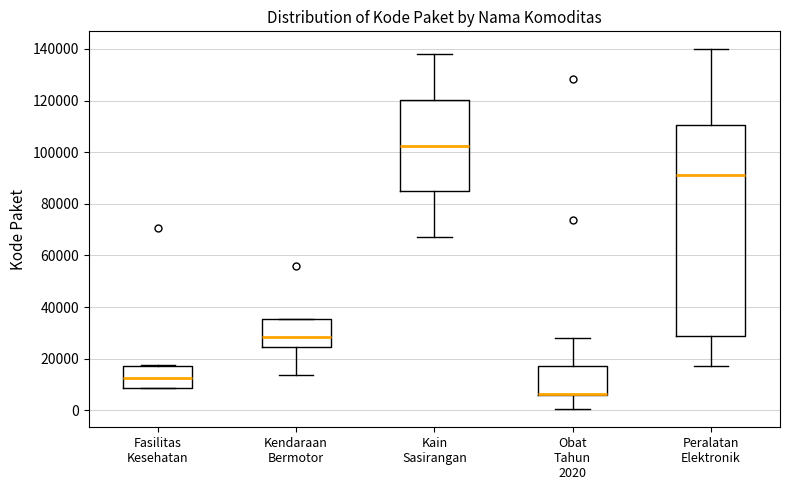

Reading left to right, transcribe this box plot: for each box, give where its median line is, the range the box spans, and where its two whiskers end, as read against the y-axis. The values are not printed on the chart, so give them approximately, as read against the axis.

Fasilitas Kesehatan: median 12000, box 8000 to 18000, whiskers 8000 to 18000
Kendaraan Bermotor: median 28000, box 24000 to 36000, whiskers 14000 to 36000
Kain Sasirangan: median 102000, box 84000 to 120000, whiskers 68000 to 138000
Obat Tahun 2020: median 6000 (drawn on the box's lower edge), box 6000 to 18000, whiskers 0 to 28000
Peralatan Elektronik: median 92000, box 28000 to 110000, whiskers 18000 to 140000